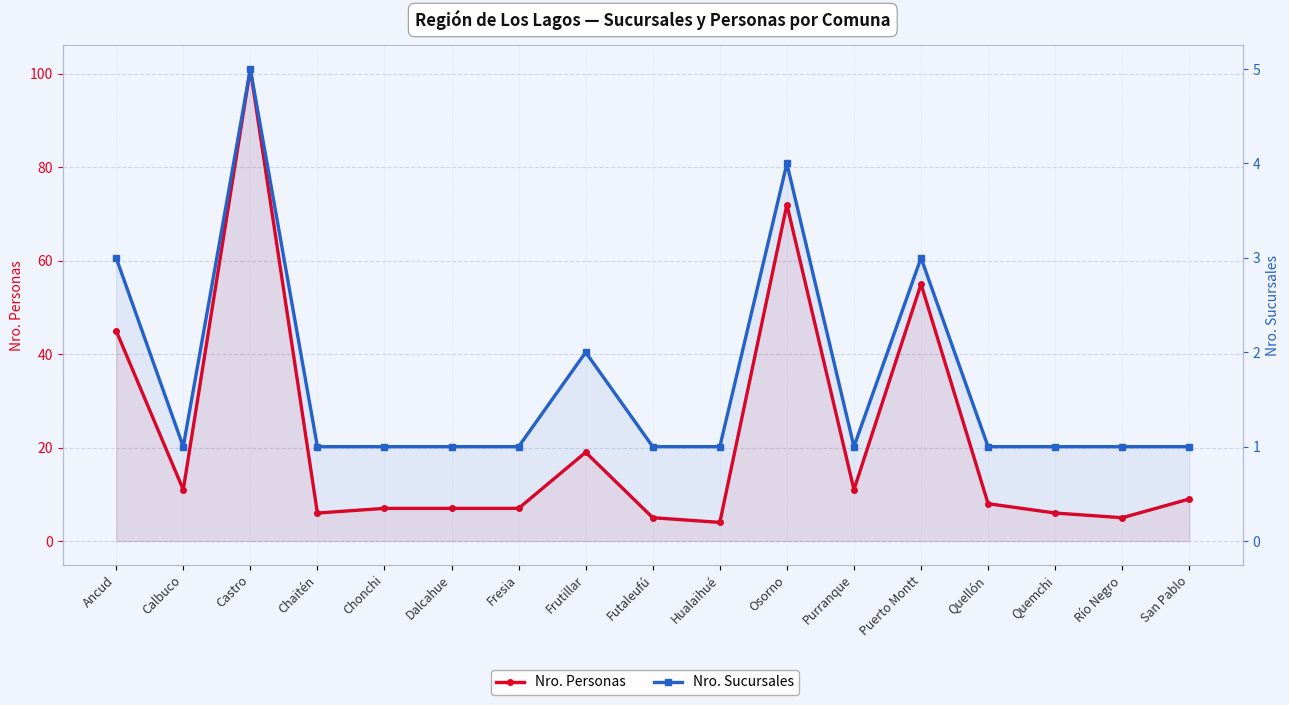

Reading right to left, transcribe all the data shown in this chart.

Nro. Personas: 9	5	6	8	55	11	72	4	5	19	7	7	7	6	101	11	45
Nro. Sucursales: 1	1	1	1	3	1	4	1	1	2	1	1	1	1	5	1	3